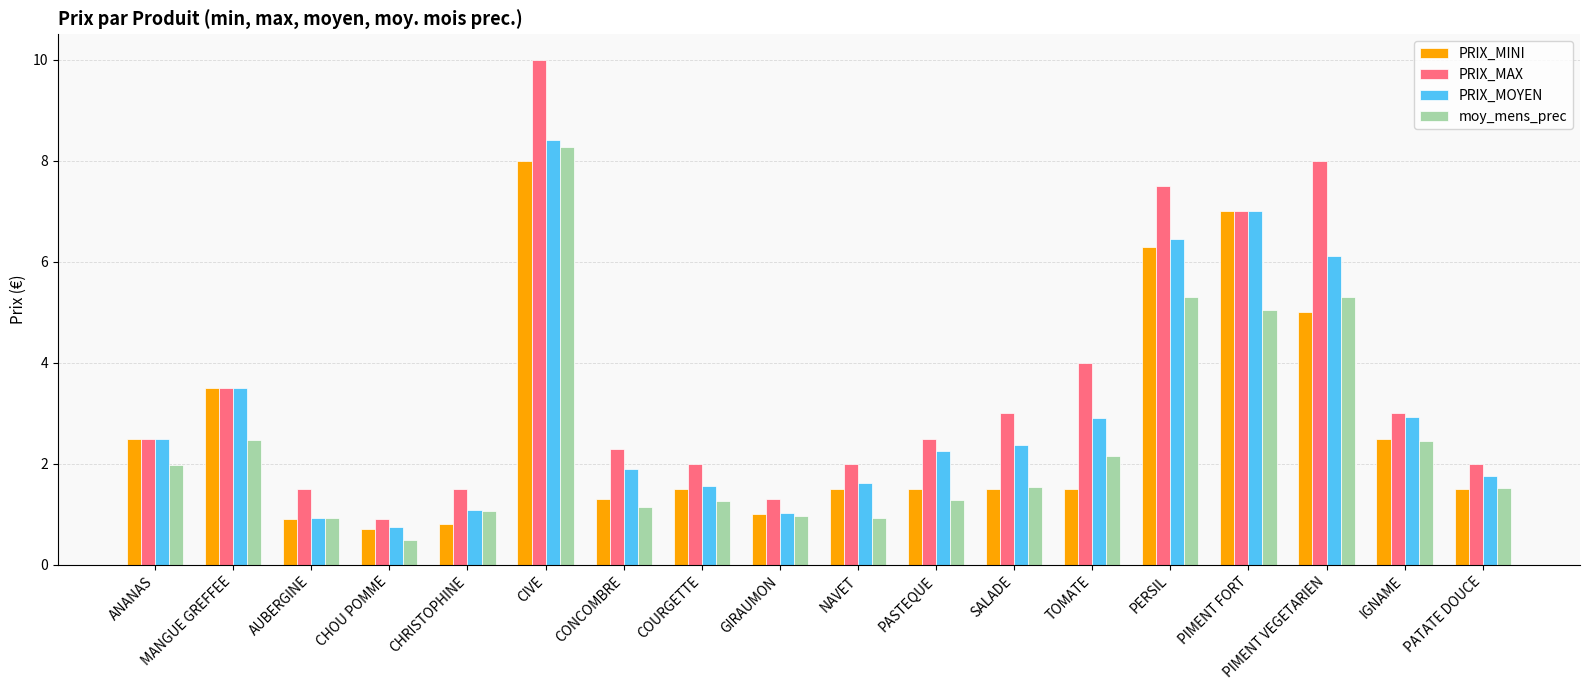

What is the lowest value of the moy_mens_prec series?

0.5